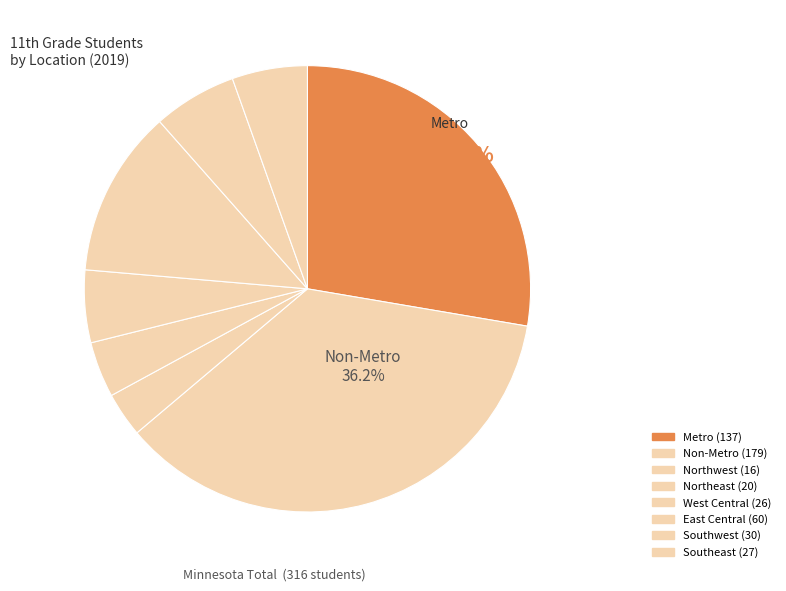

Rank the categories by value from highest to lowest.

Non-Metro, Metro, East Central, Southwest, Southeast, West Central, Northeast, Northwest